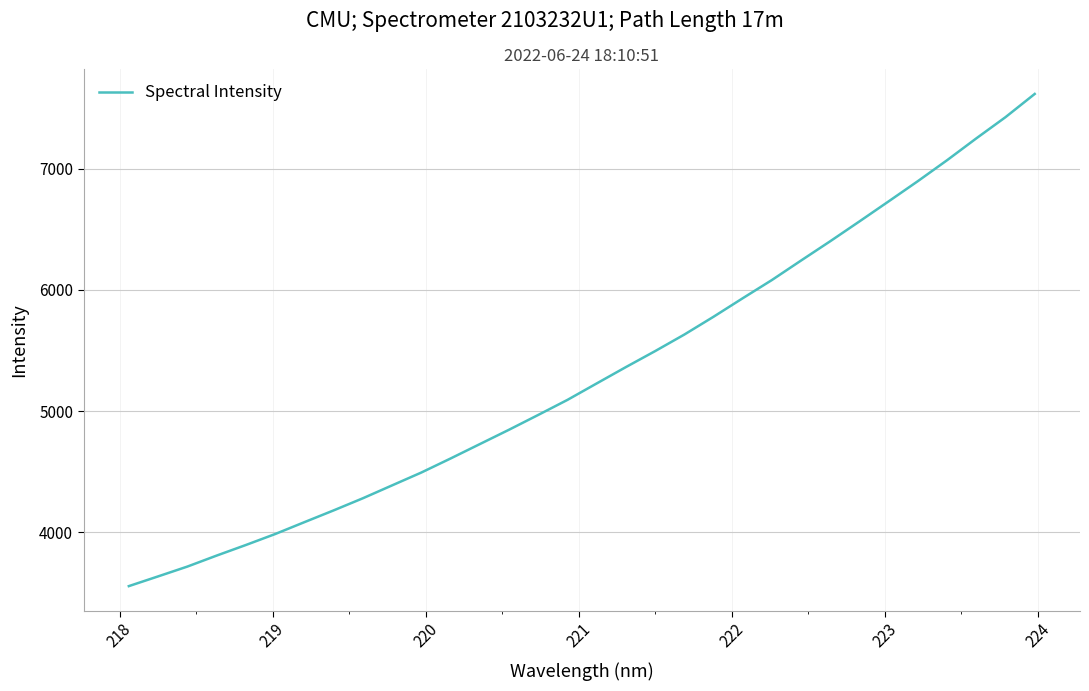

What is the maximum value shown in the chart?

7615.9